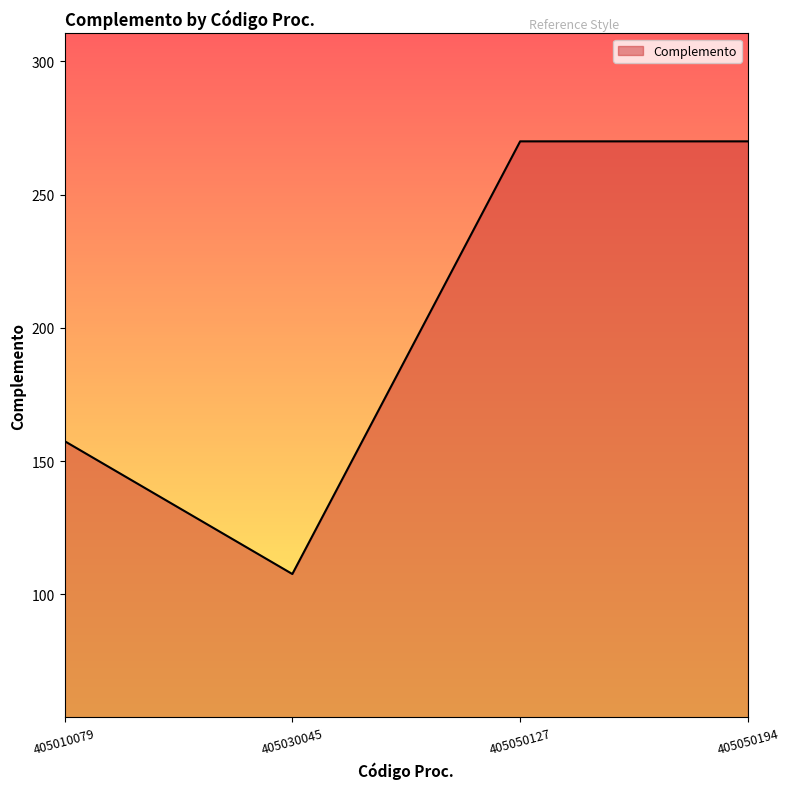

What is the difference between the maximum and second lowest values?

112.5